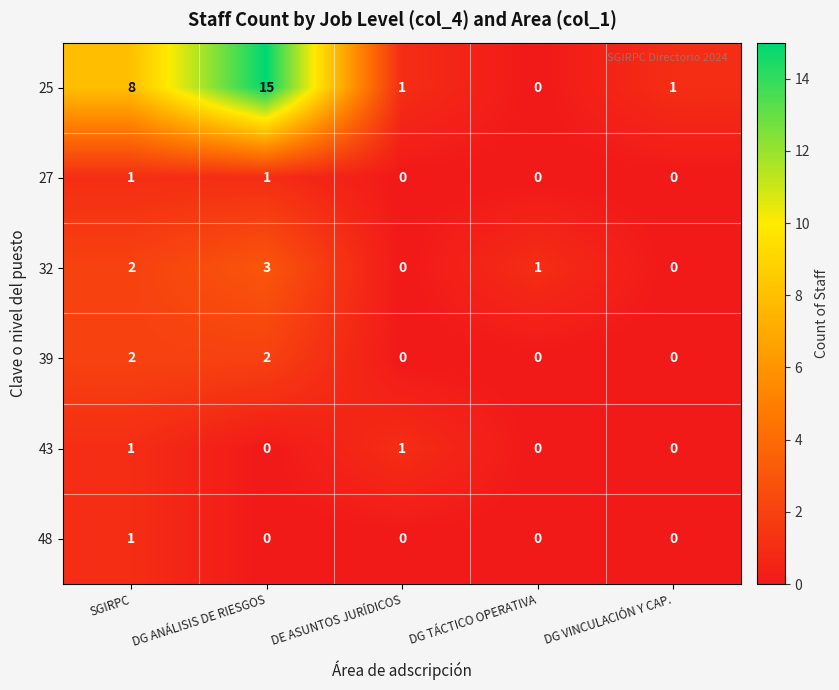

Which series changed the most between SGIRPC and DG TÁCTICO OPERATIVA?

25